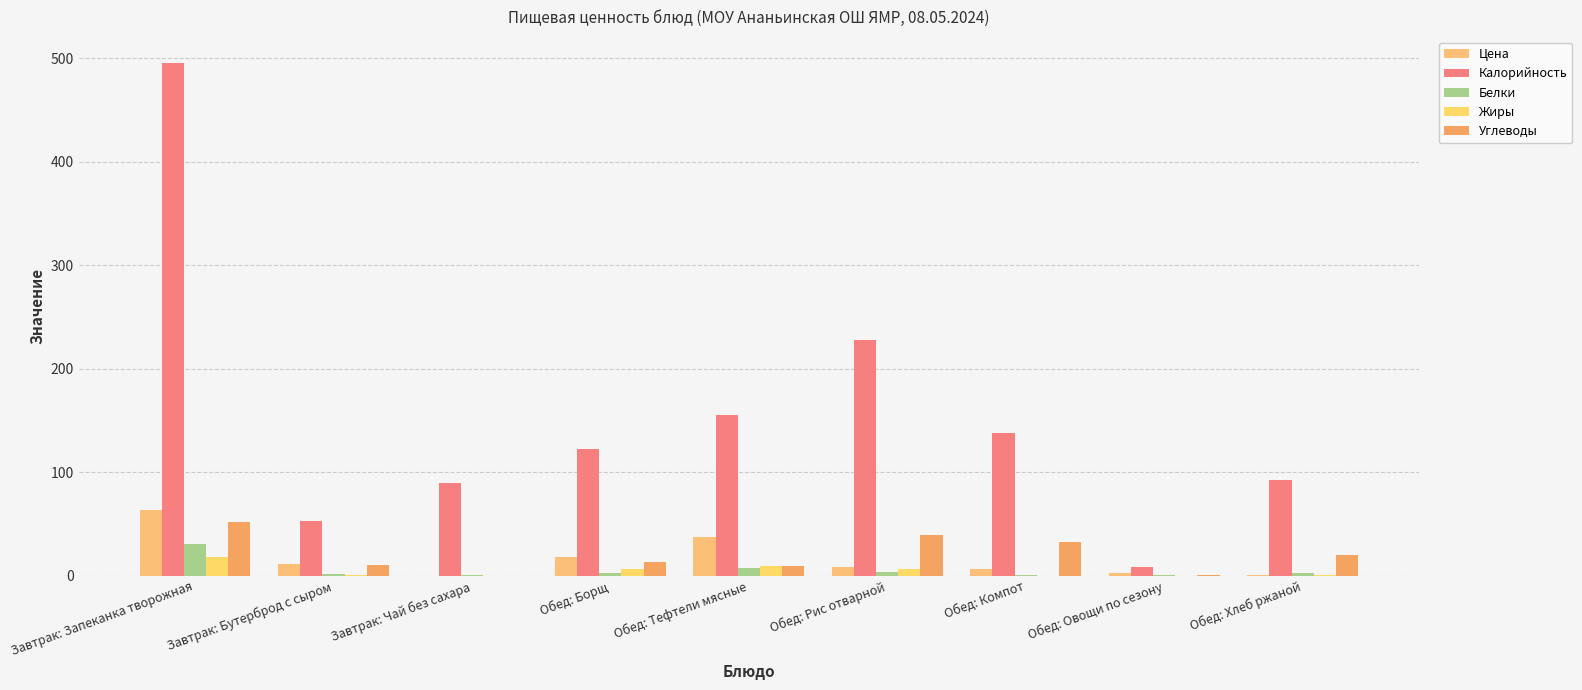

What are all the series names shown in the legend?

Цена, Калорийность, Белки, Жиры, Углеводы